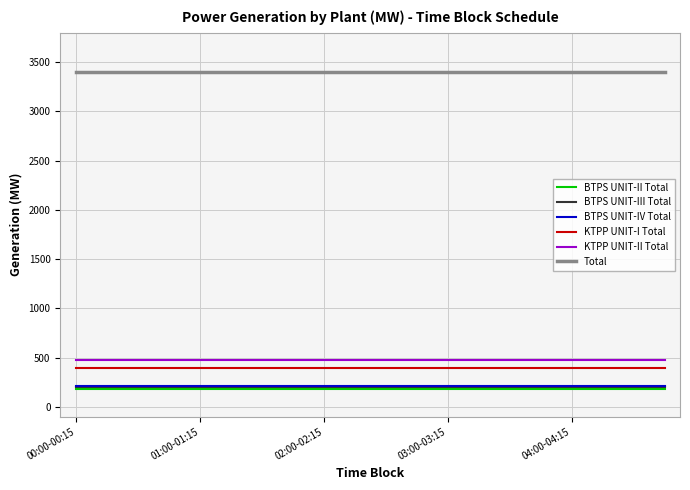

Which series has the largest total across all categories?

Total